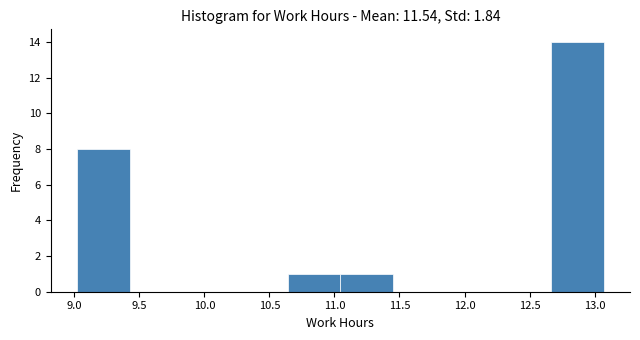

Reading left to right, transcribe this chart: for each bar, give the range it covers on the x-axis and its height. Neither the bar edges nor the heights are printed on the chart, so give them approximately, as read against the axes.

9.020 to 9.425: 8
9.425 to 9.830: 0
9.830 to 10.235: 0
10.235 to 10.640: 0
10.640 to 11.045: 1
11.045 to 11.450: 1
11.450 to 11.855: 0
11.855 to 12.260: 0
12.260 to 12.665: 0
12.665 to 13.070: 14